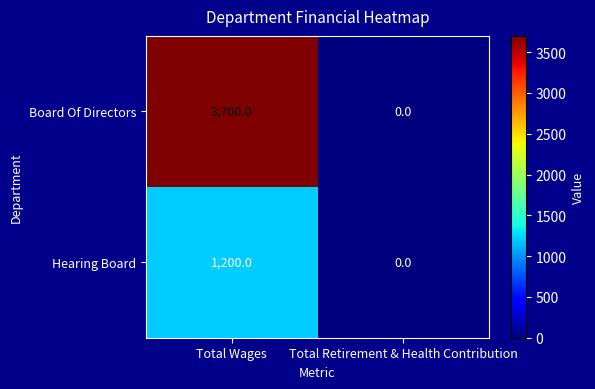

The Hearing Board series shows 2153 at Total Wages. True or false?

False